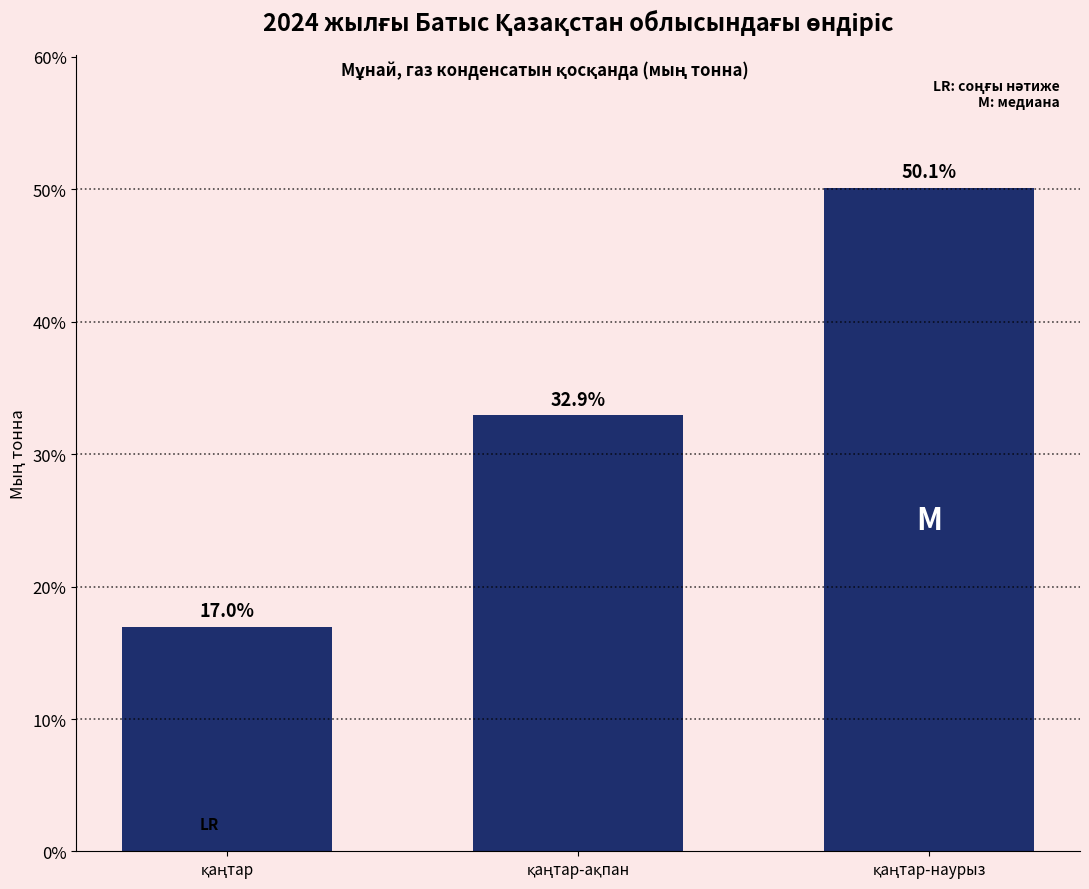

Reading left to right, what are all the values shown in this chart?

17.0	32.9	50.1